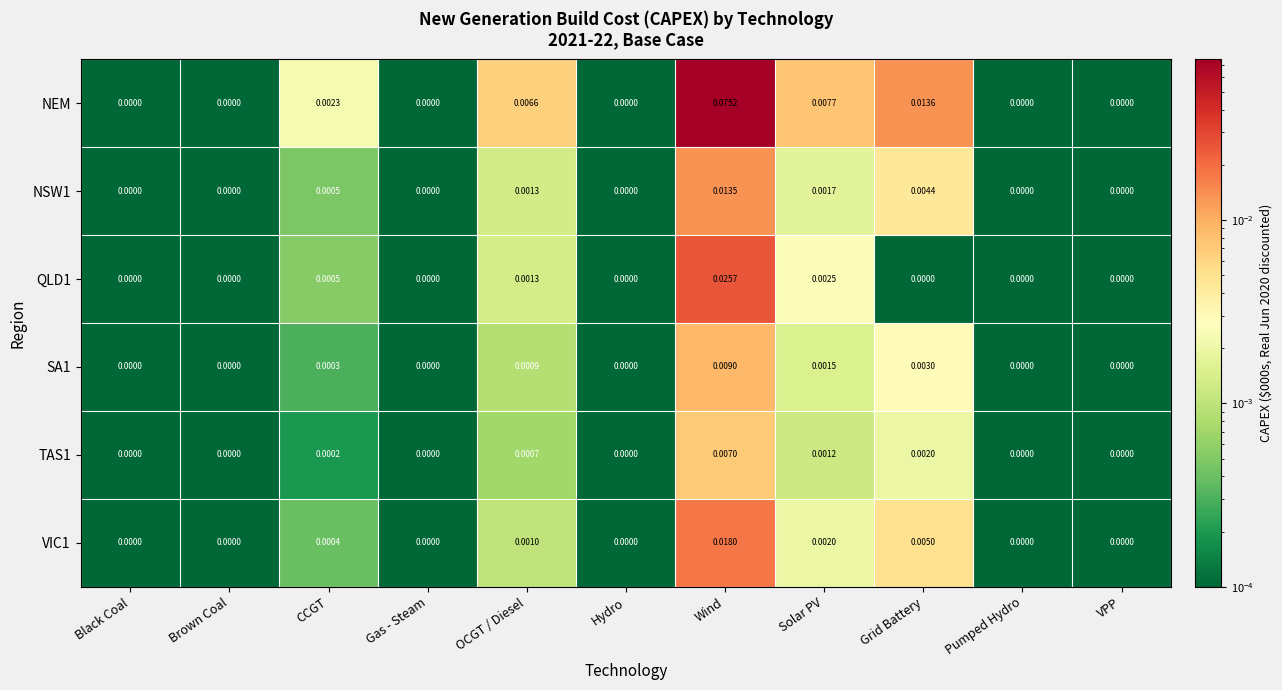

Which category has the highest value across all series?

Wind